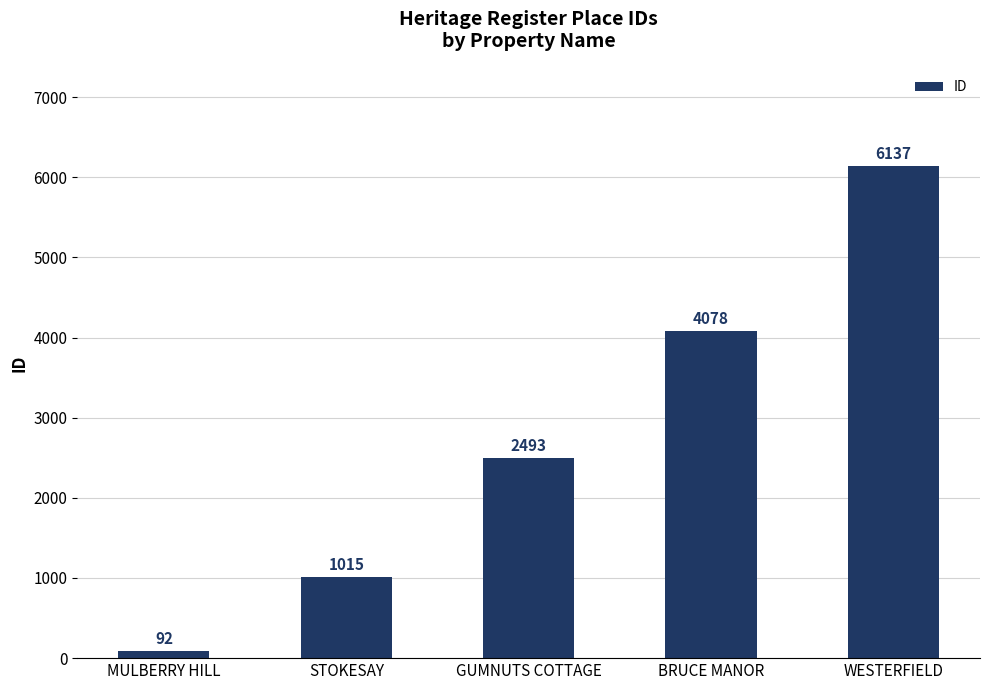

What is the greatest value displayed?

6137